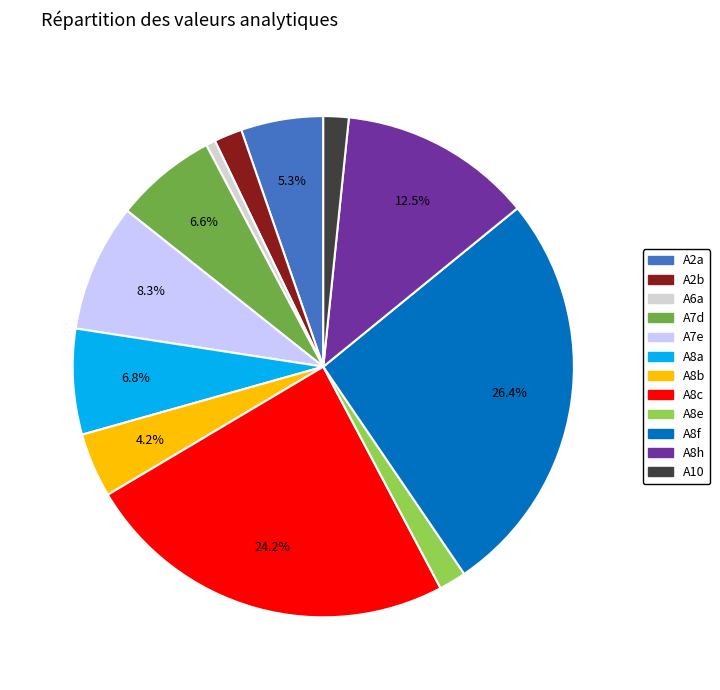

What percentage is NOT represented by A7d?

93.4%